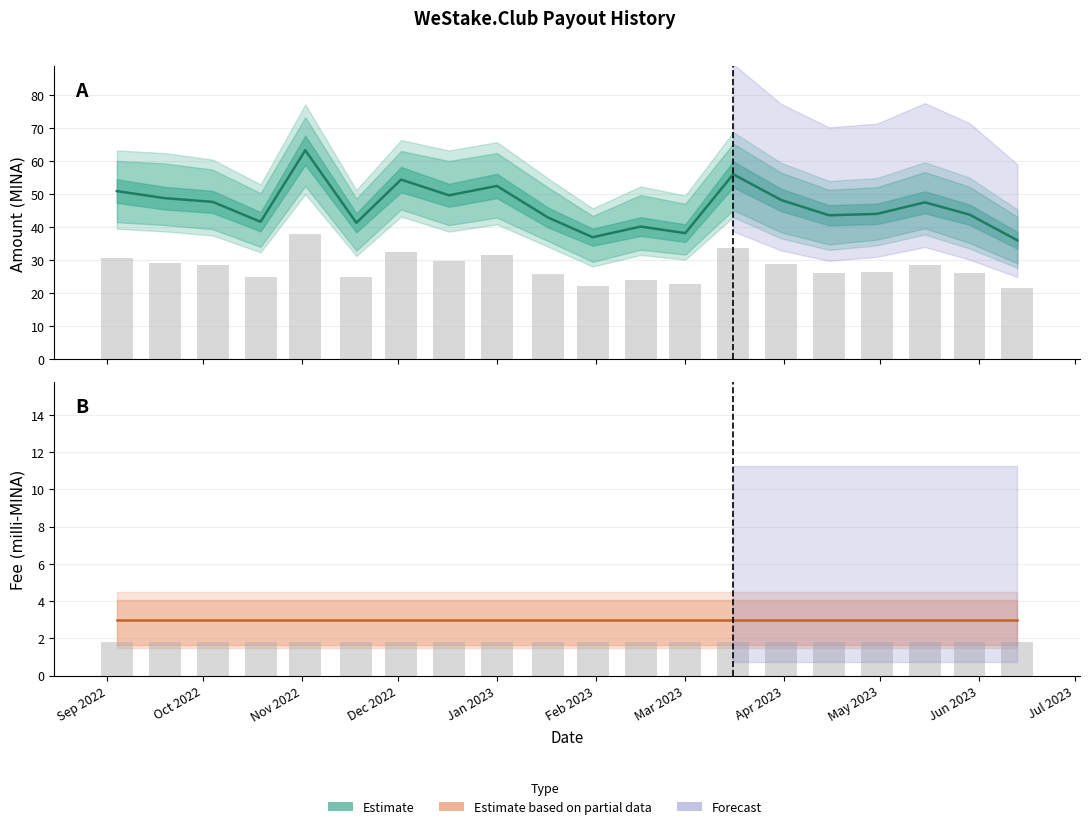

What is the sum of all Fee (milli-MINA) values?

60.0